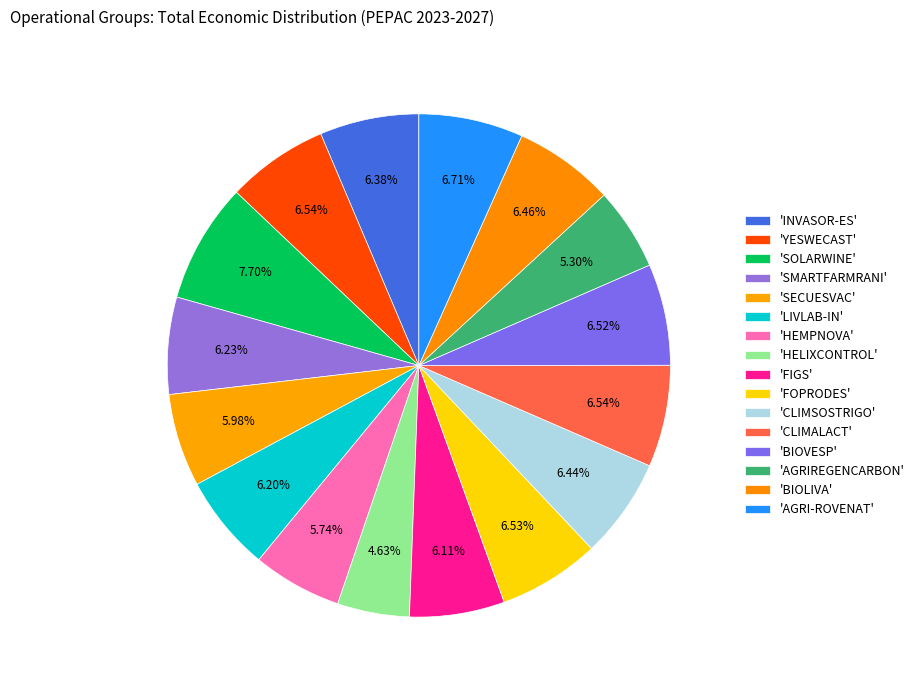

How many segments does this pie chart have?

16